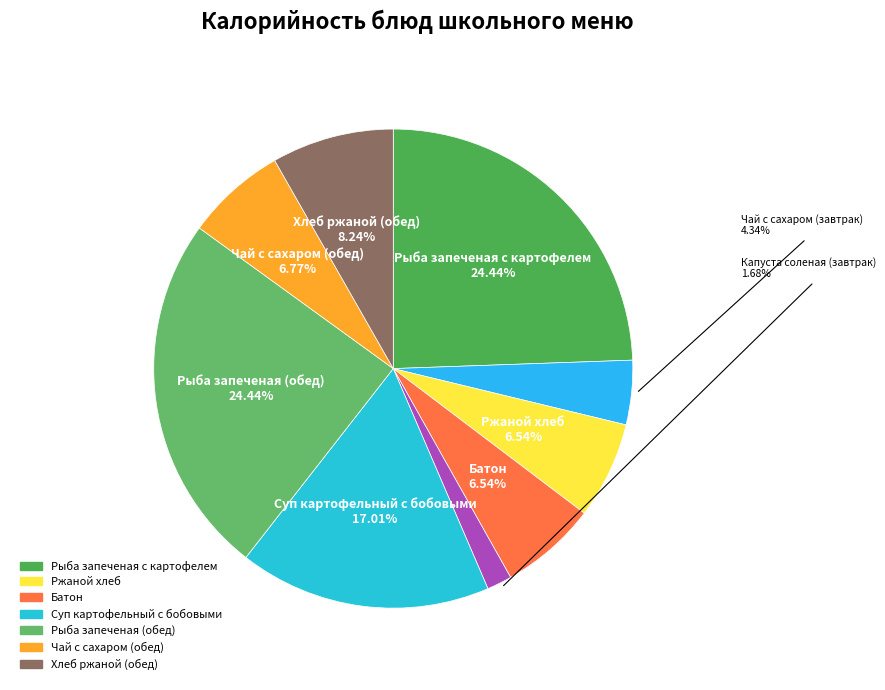

How many segments does this pie chart have?

9